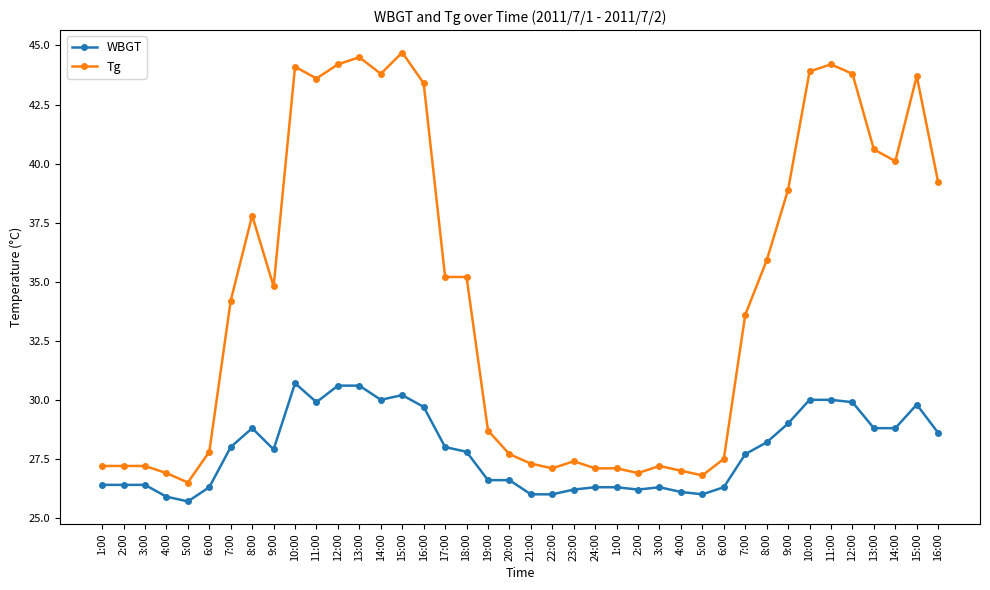

Reading right to left, what are all the values shown in this chart?

WBGT: 28.6	29.8	28.8	28.8	29.9	30.0	30.0	29.0	28.2	27.7	26.3	26.0	26.1	26.3	26.2	26.3	26.3	26.2	26.0	26.0	26.6	26.6	27.8	28.0	29.7	30.2	30.0	30.6	30.6	29.9	30.7	27.9	28.8	28.0	26.3	25.7	25.9	26.4	26.4	26.4
Tg: 39.2	43.7	40.1	40.6	43.8	44.2	43.9	38.9	35.9	33.6	27.5	26.8	27.0	27.2	26.9	27.1	27.1	27.4	27.1	27.3	27.7	28.7	35.2	35.2	43.4	44.7	43.8	44.5	44.2	43.6	44.1	34.8	37.8	34.2	27.8	26.5	26.9	27.2	27.2	27.2